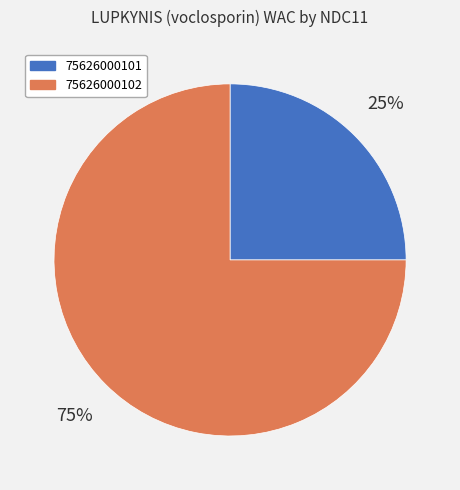

Is 75626000101 the majority of the pie?

No